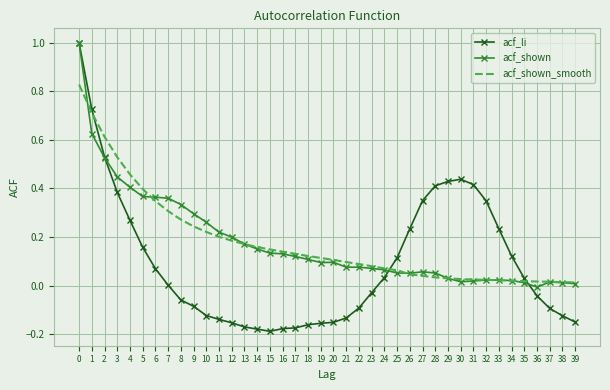

Which series has the widest spread of values?

acf_li